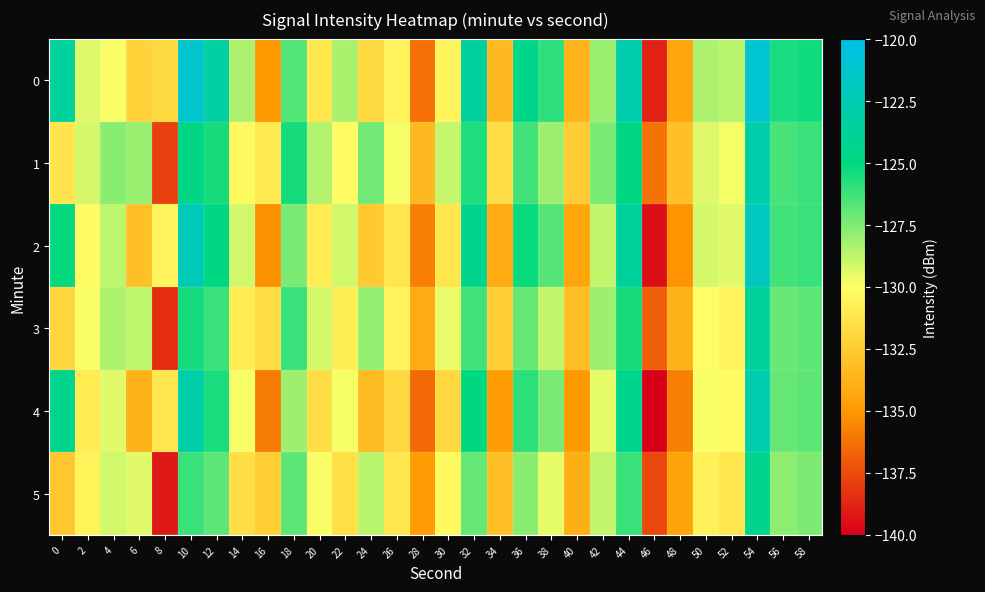

What is the total value across all series at 42?

-770.6